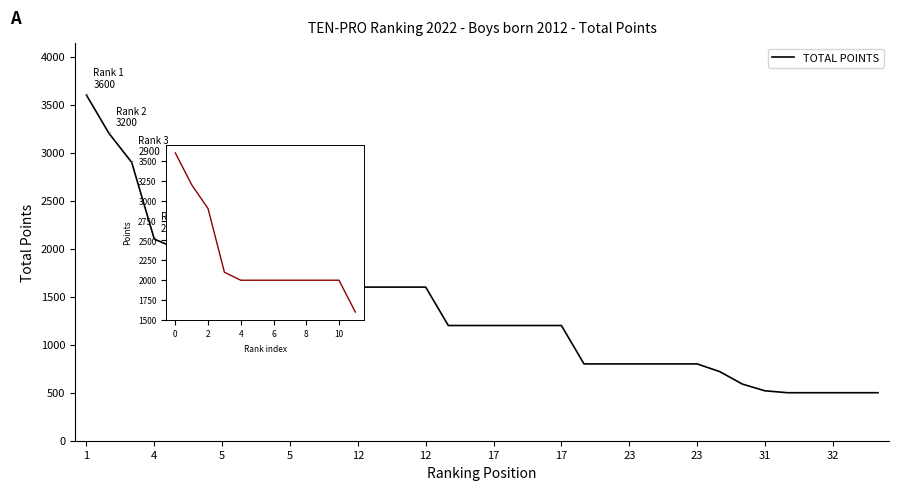

What is the sum of all values?

50130